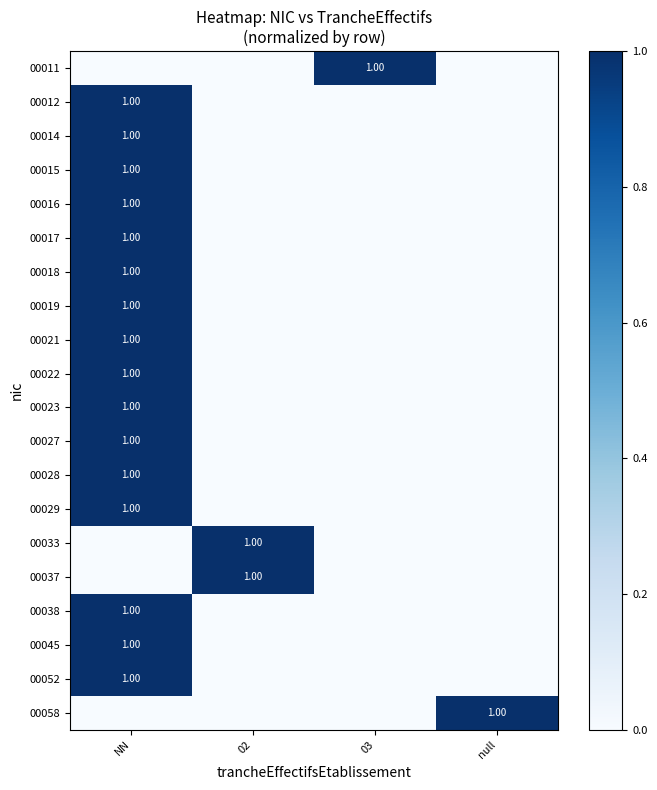

At how many categories does at least one series exceed 0?

4